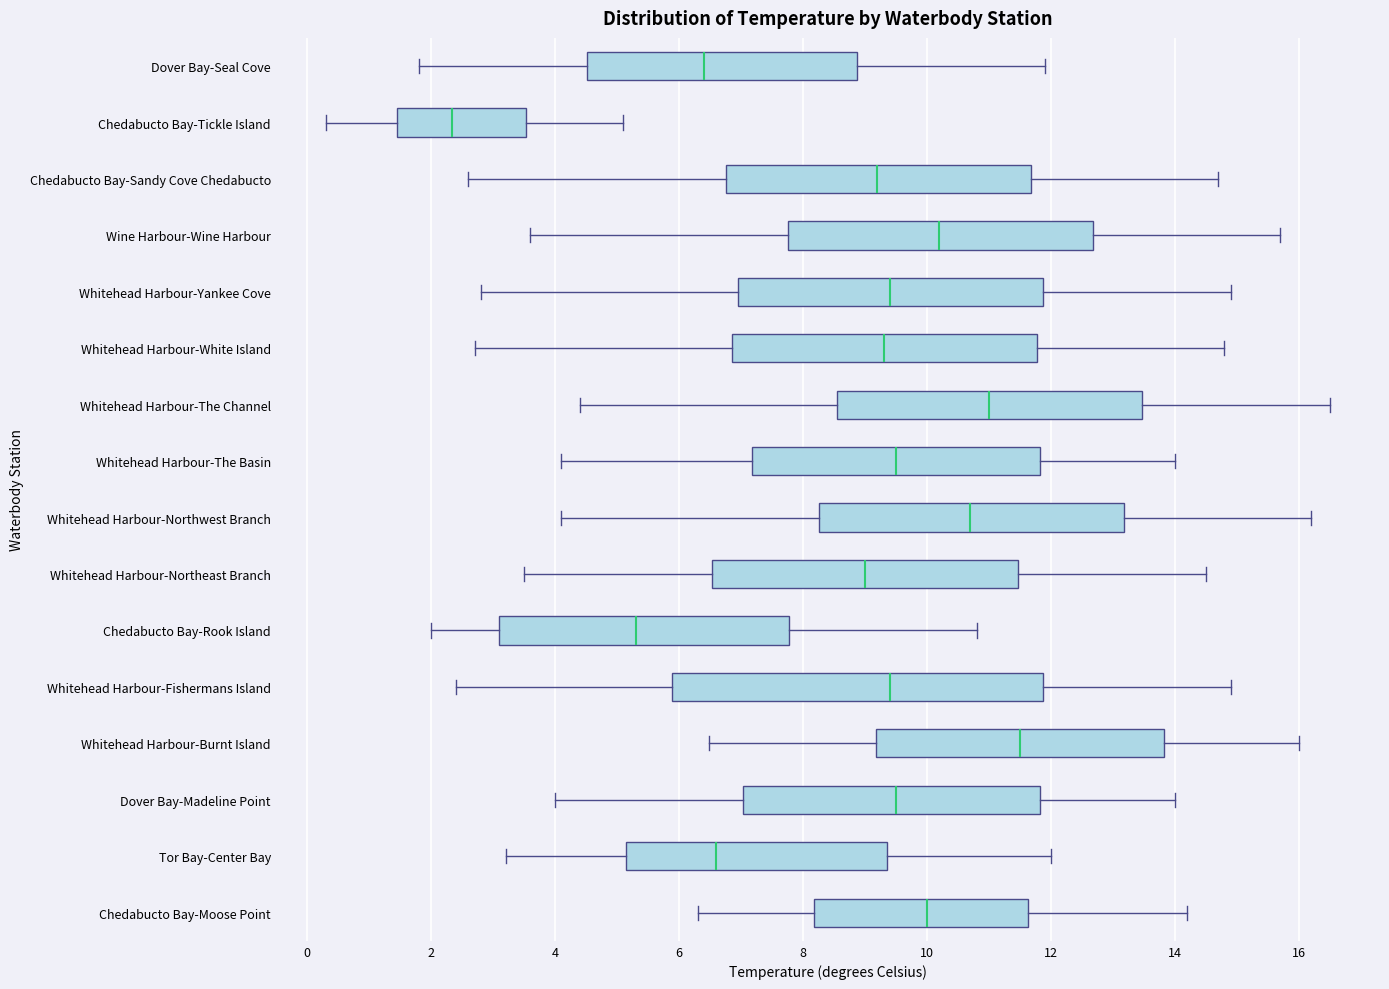

Which box is the widest, from its left edge to its right edge?

Whitehead Harbour-Fishermans Island